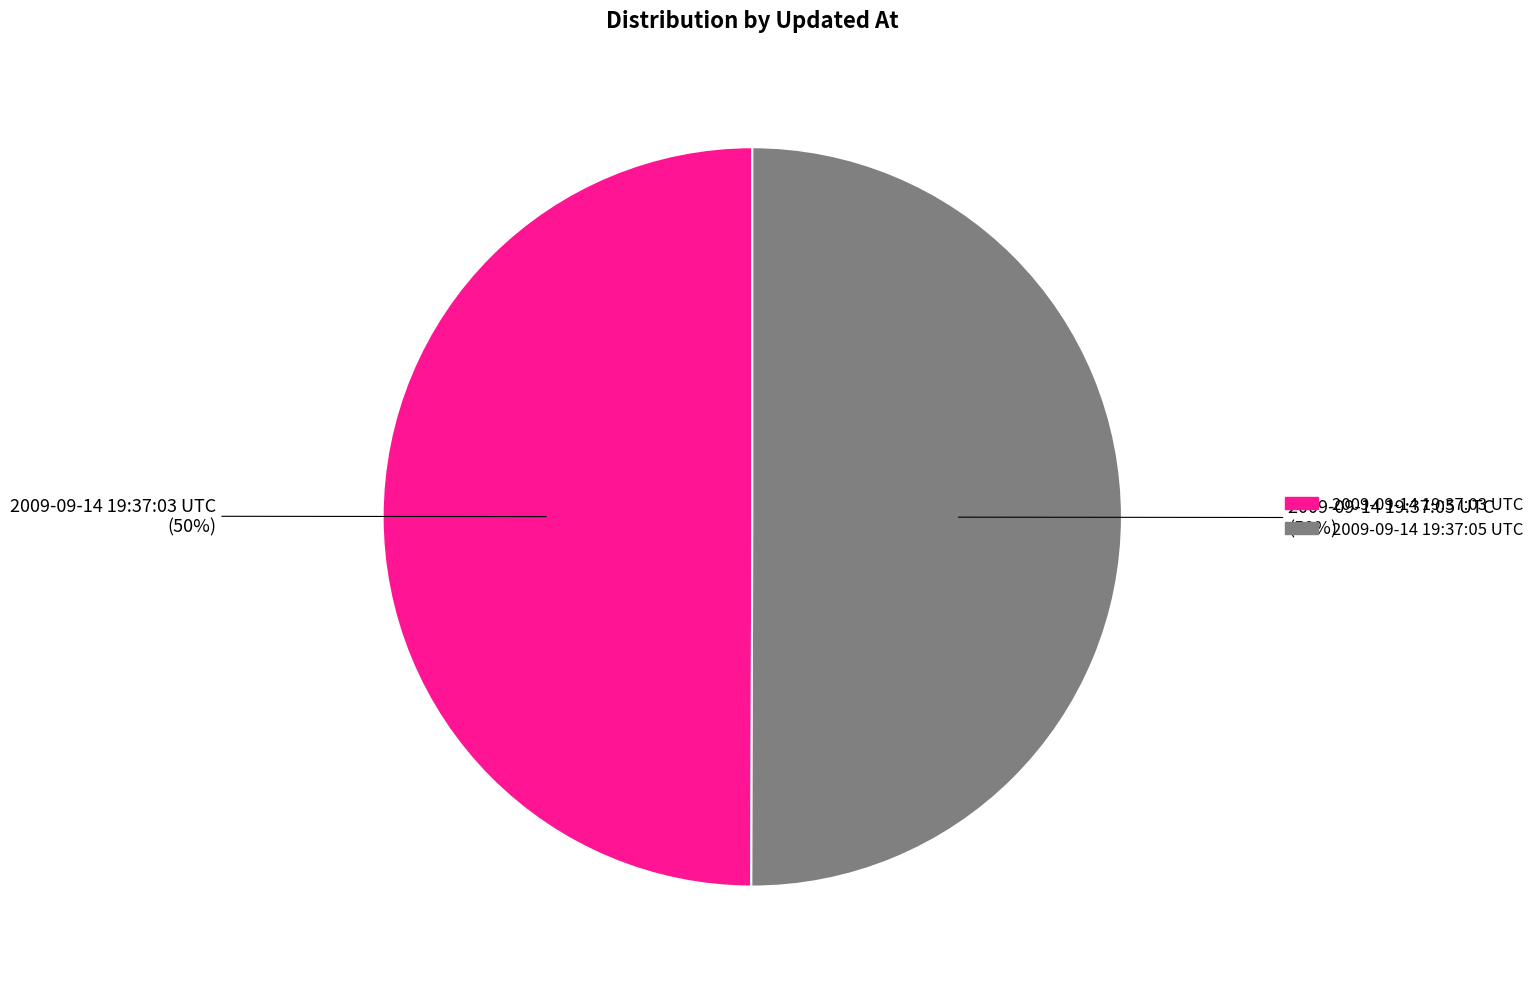

How many slices are in this pie chart?

2